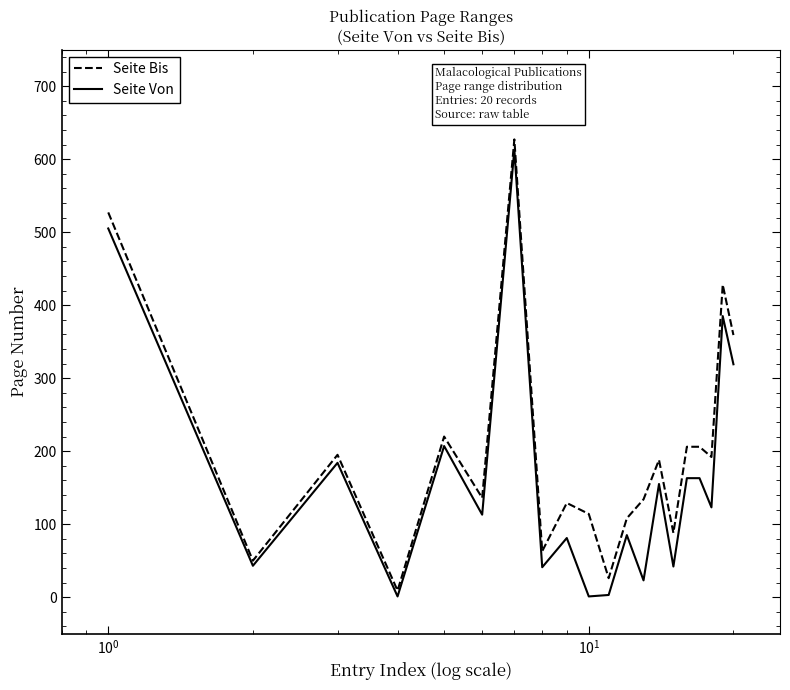

Which series has the largest total across all categories?

Seite Bis